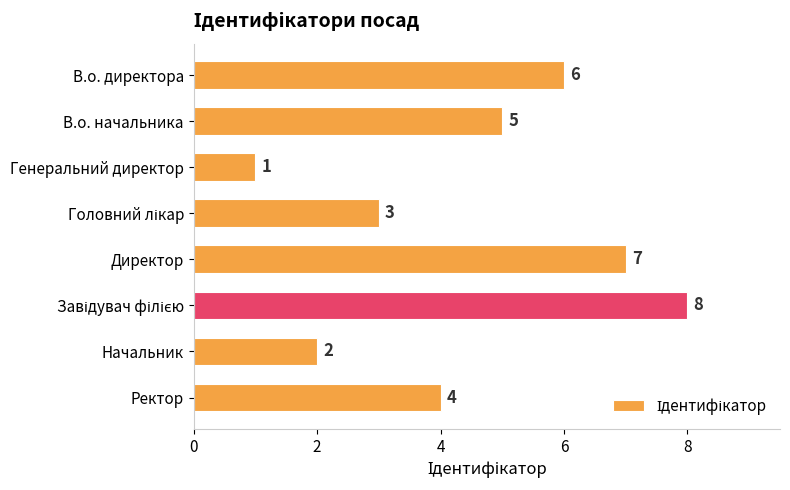

True or false: the data shows 8 at В.о. начальника.

False